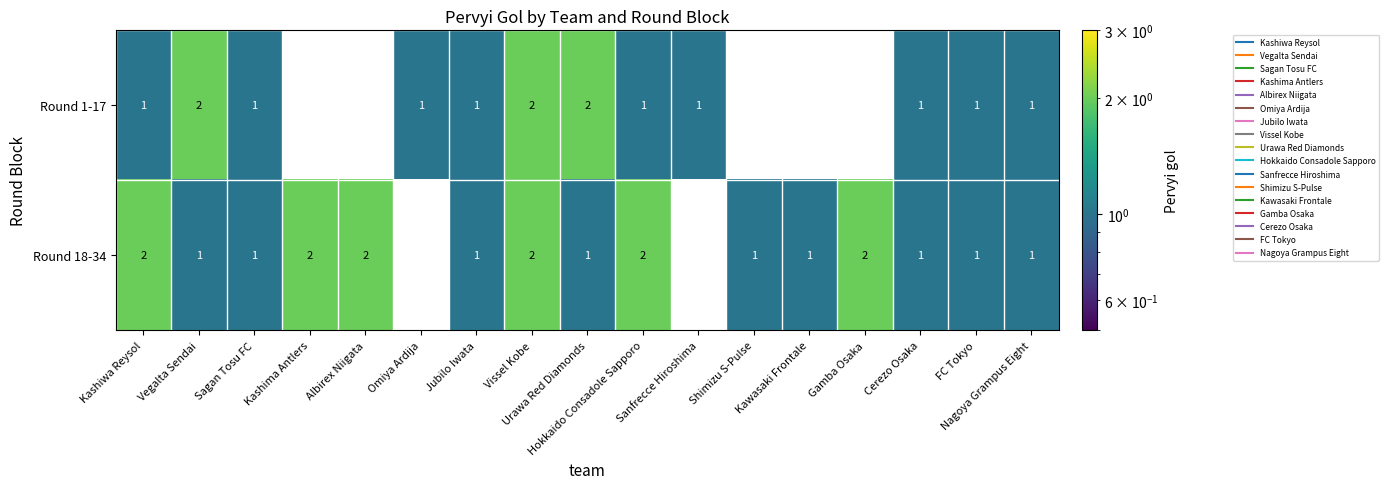

Which series has the largest total across all categories?

Round 18-34